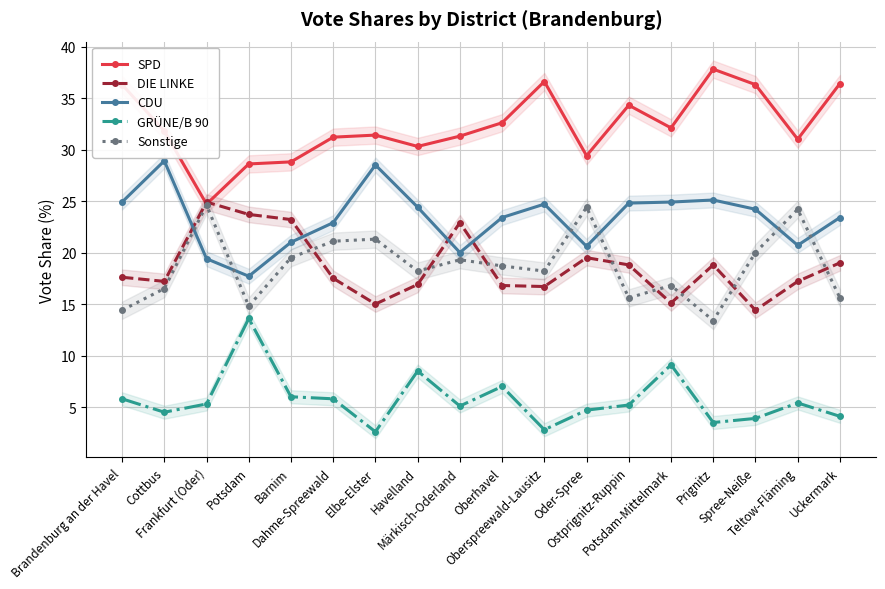

Reading left to right, transcribe all the data shown in this chart.

SPD: 36.3	31.8	24.7	28.6	28.8	31.2	31.4	30.3	31.3	32.6	36.6	29.4	34.3	32.1	37.8	36.3	31.0	36.4
DIE LINKE: 17.6	17.2	24.9	23.7	23.2	17.5	15.0	16.9	22.9	16.8	16.7	19.5	18.8	15.1	18.8	14.4	17.2	19.0
CDU: 24.9	28.9	19.4	17.7	21.0	22.9	28.5	24.4	20.0	23.4	24.7	20.6	24.8	24.9	25.1	24.2	20.7	23.4
GRÜNE/B 90: 5.8	4.5	5.3	13.6	6.0	5.8	2.6	8.5	5.1	7.0	2.8	4.7	5.2	9.1	3.5	3.9	5.4	4.1
Sonstige: 14.4	16.5	24.6	14.8	19.5	21.1	21.3	18.2	19.3	18.7	18.2	24.4	15.6	16.8	13.4	20.0	24.2	15.6